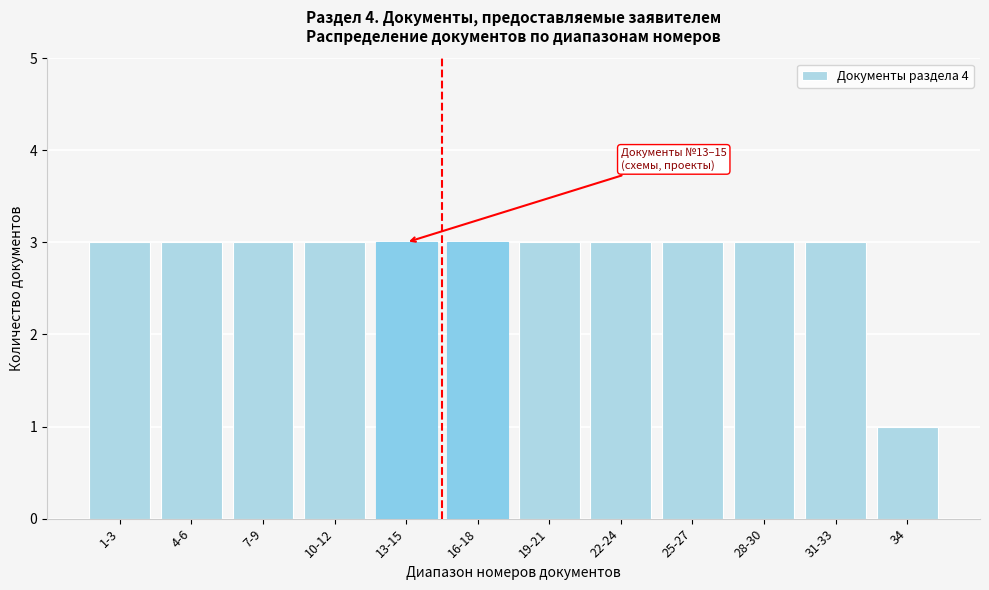

Reading left to right, list all the values displayed in this chart.

3	3	3	3	3	3	3	3	3	3	3	1